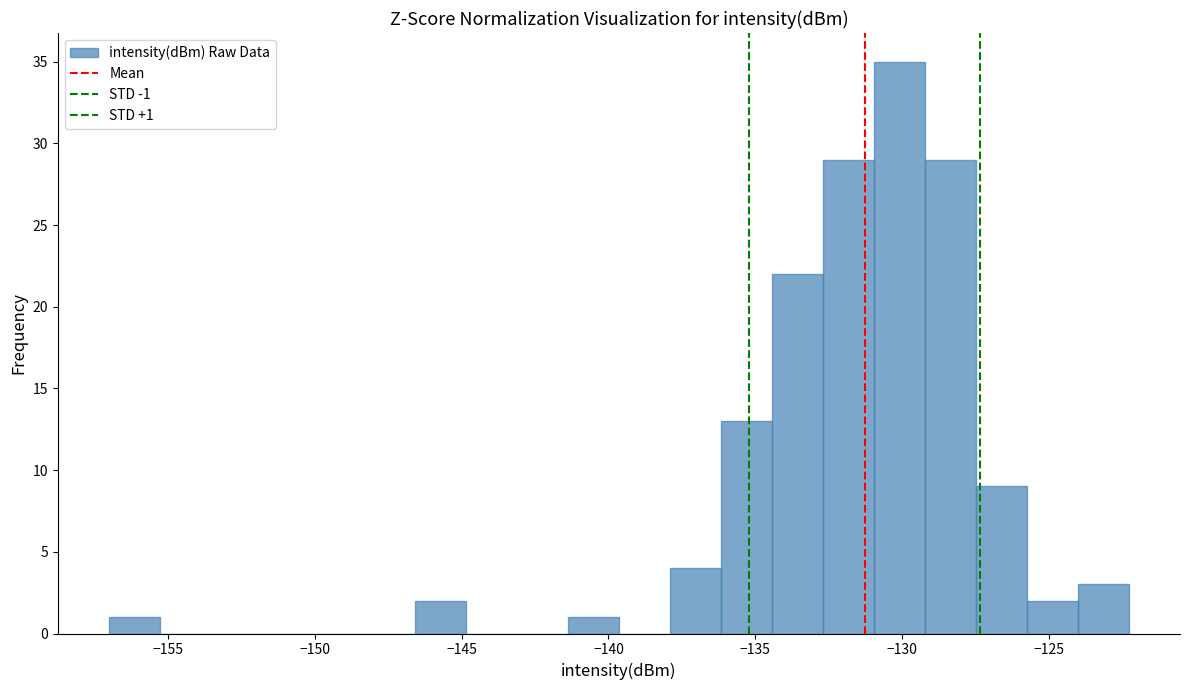

Read against the x-axis, roughly where is the centre of the tallest bar?

-130.0